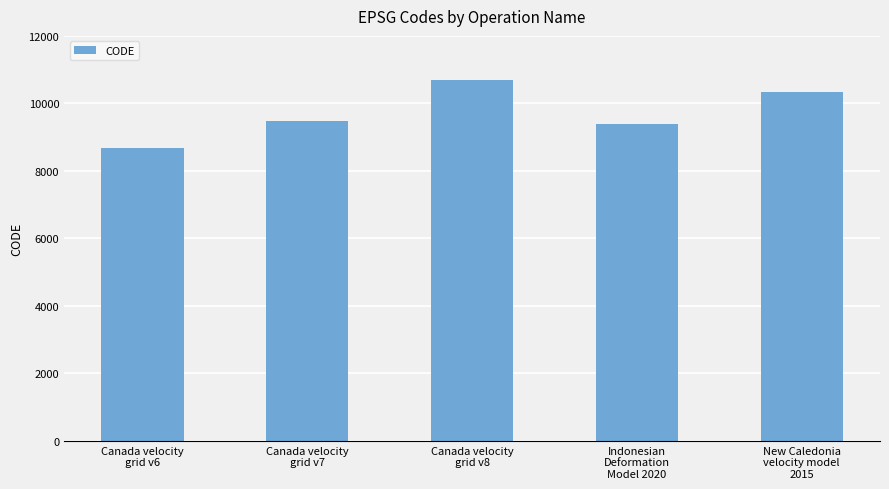

Reading left to right, transcribe all the data shown in this chart.

8676	9483	10707	9375	10323